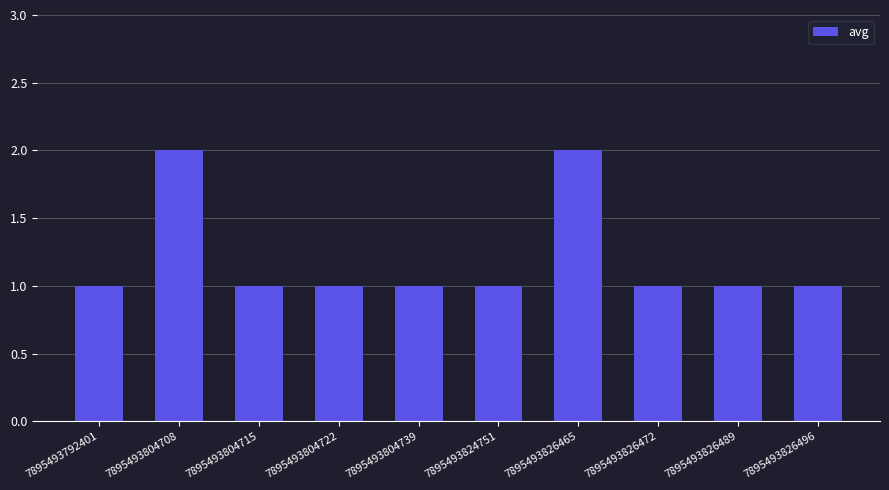

What is the value of the 7th bar from the left?

2